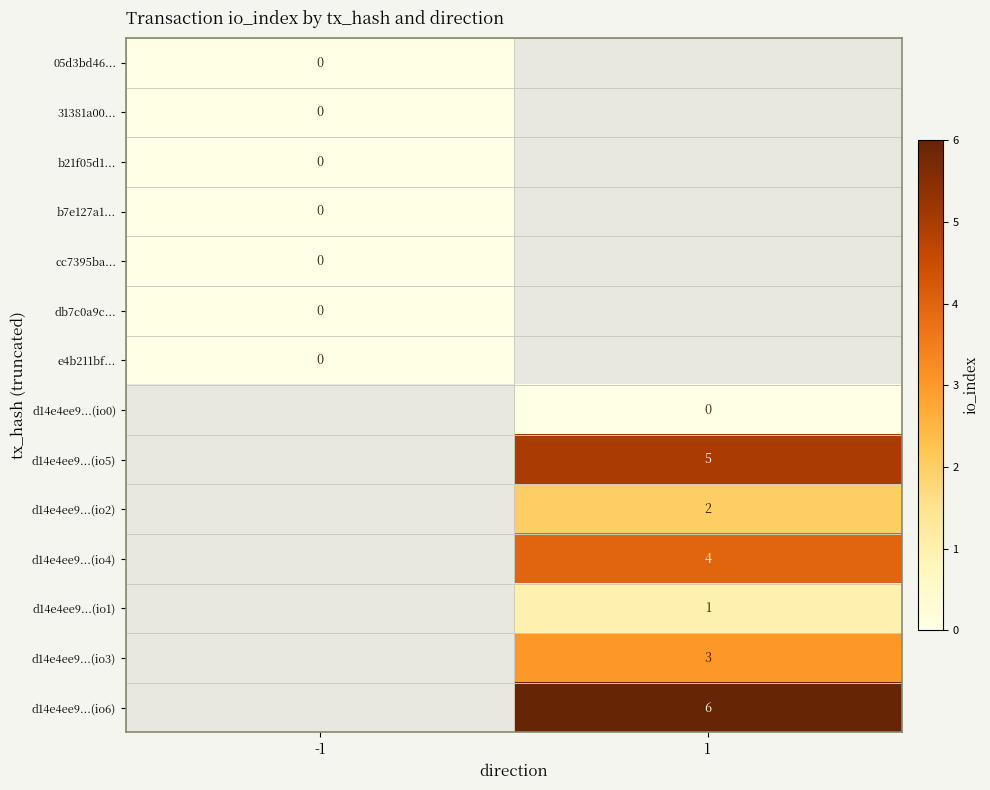

True or false: d14e4ee9...(io5) has a value of 1 at 1.

False